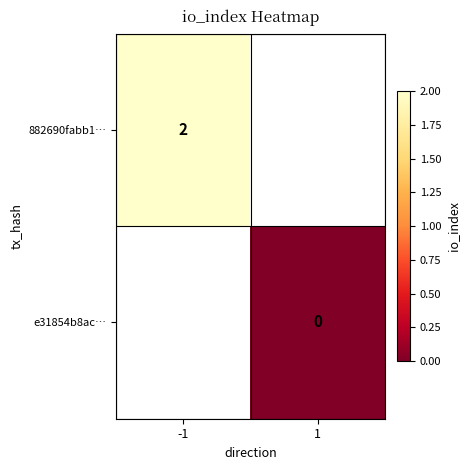

Is it true that 882690fabb1… equals 2 at -1?

True